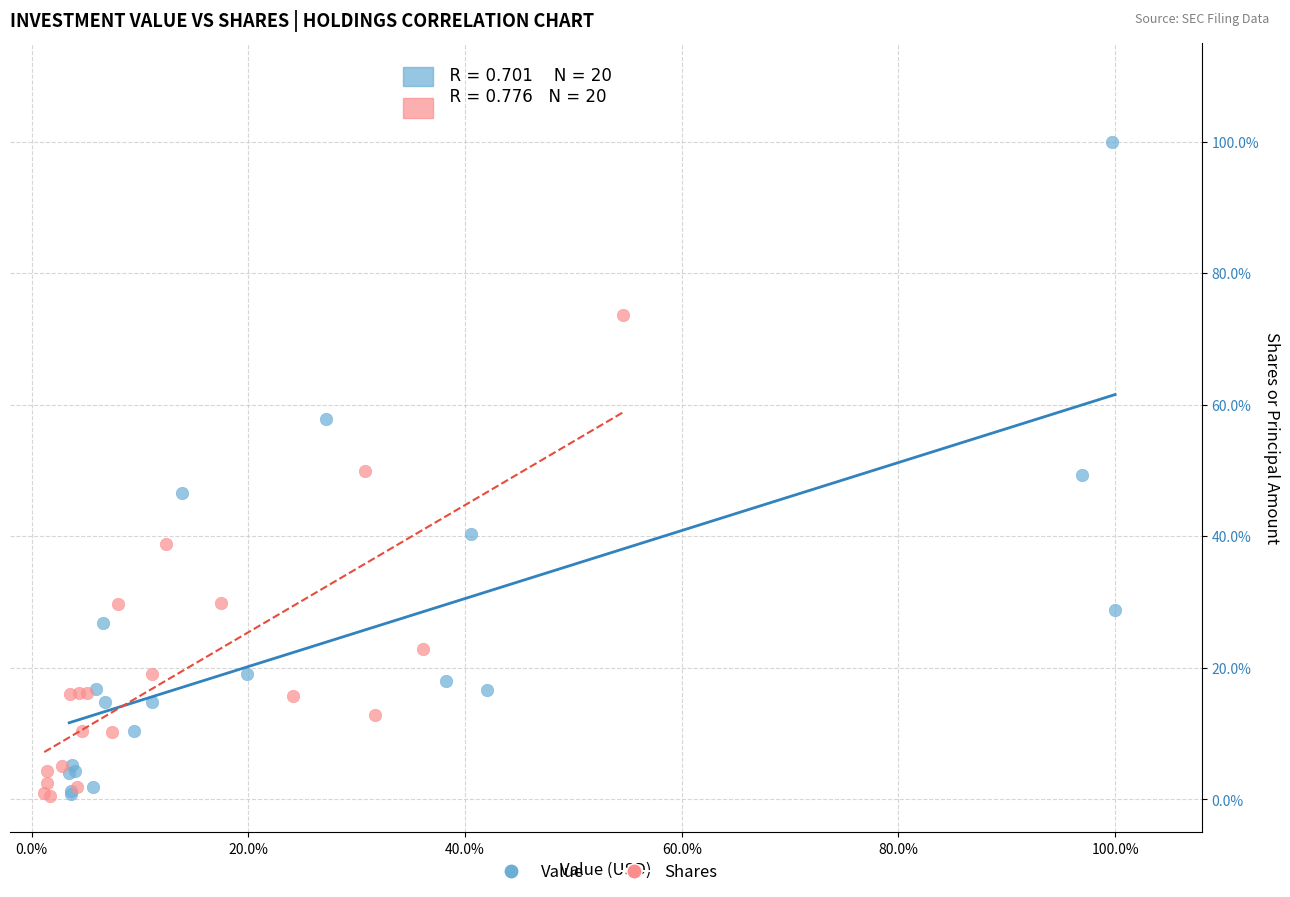

What are all the series names shown in the legend?

Value, Shares